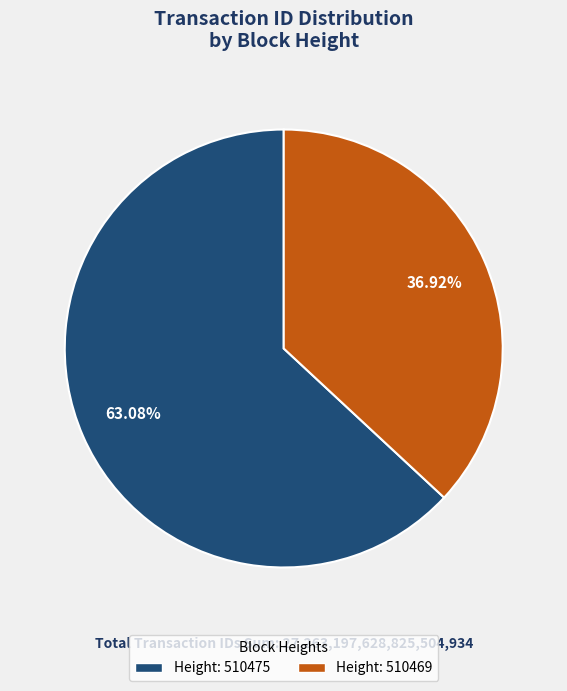

Which has a higher value, Height: 510475 or Height: 510469?

Height: 510475